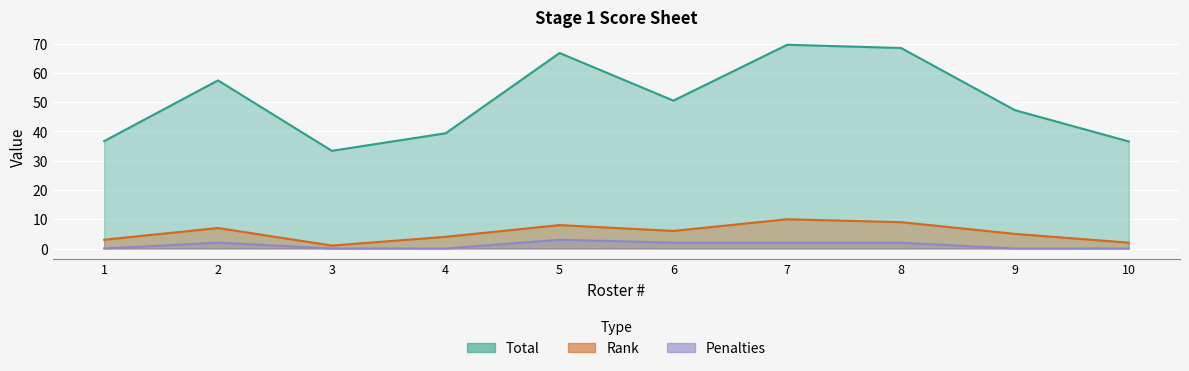

Reading right to left, list all the values displayed in this chart.

Total: 10=36.6	9=47.3	8=68.5	7=69.7	6=50.5	5=66.8	4=39.4	3=33.4	2=57.5	1=36.7
Rank: 10=2.0	9=5.0	8=9.0	7=10.0	6=6.0	5=8.0	4=4.0	3=1.0	2=7.0	1=3.0
Penalties: 10=0.0	9=0.0	8=2.0	7=2.0	6=2.0	5=3.0	4=0.0	3=0.0	2=2.0	1=0.0